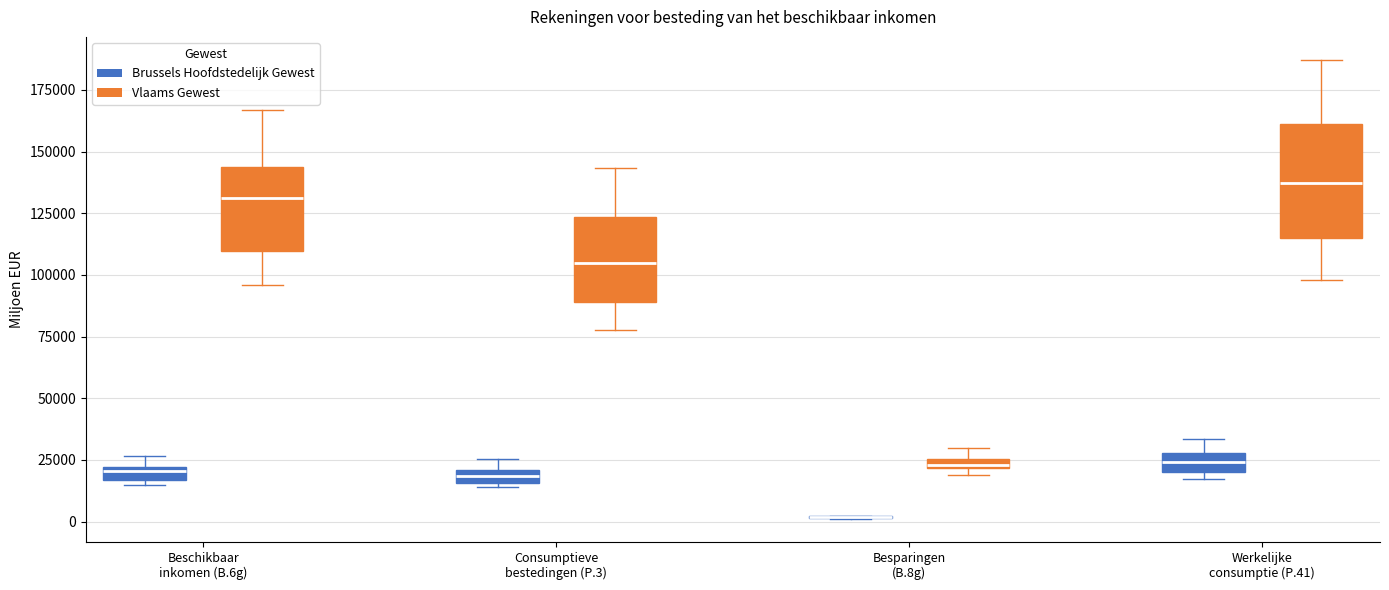

Where does the upper whisker of the box for Werkelijke consumptie (P.41) (Vlaams Gewest) end on the y-axis? The values are not printed on the chart, so give them approximately, as read against the axis.

185000